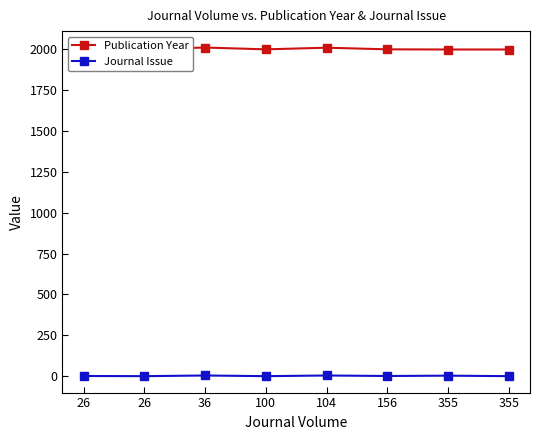

Which series changed the most between 26 and 355?

Publication Year